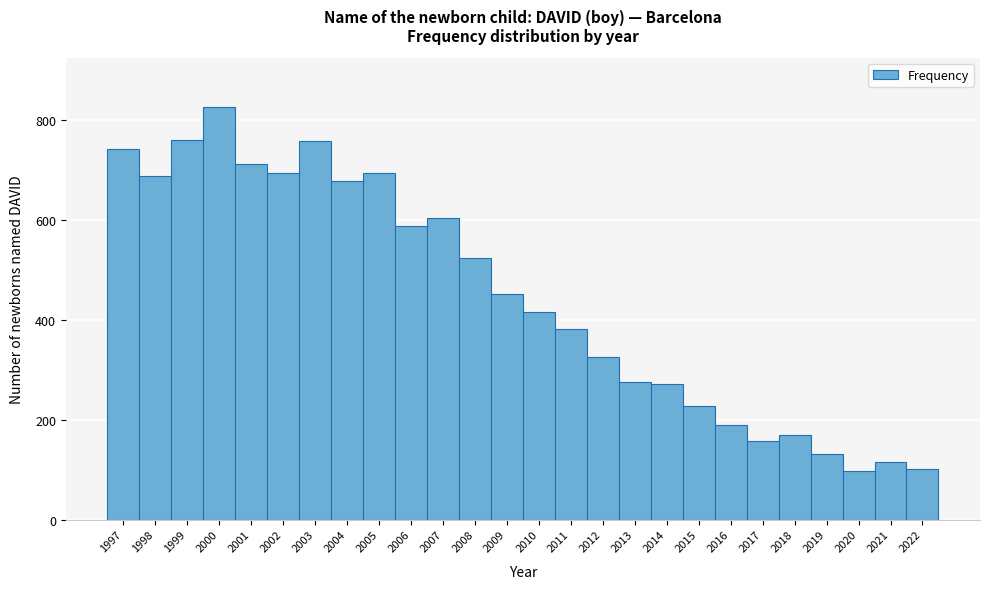

How tall is the bar that spans 2003.5 to 2004.5 on the x-axis? The values are not printed on the chart, so give them approximately, as read against the axis.

680